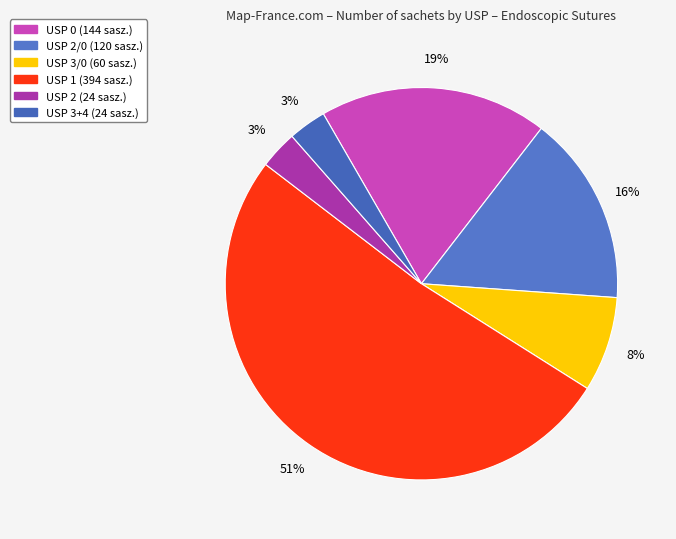

How many slices are in this pie chart?

6